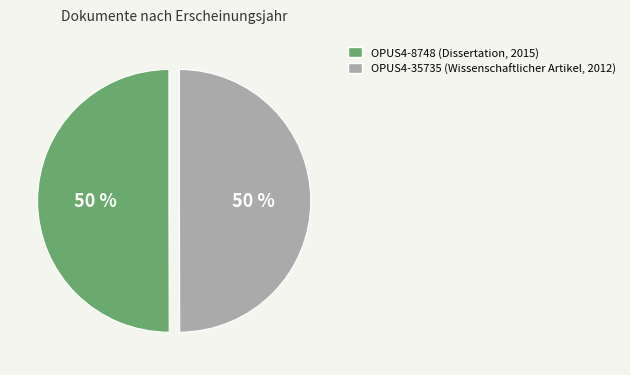

Is it true that OPUS4-8748 (Dissertation, 2015) is 50% of the pie?

True